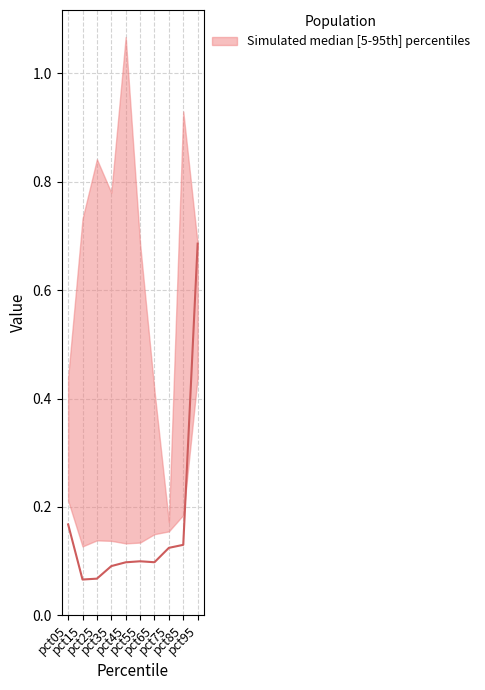

How many categories are shown in the chart?

10